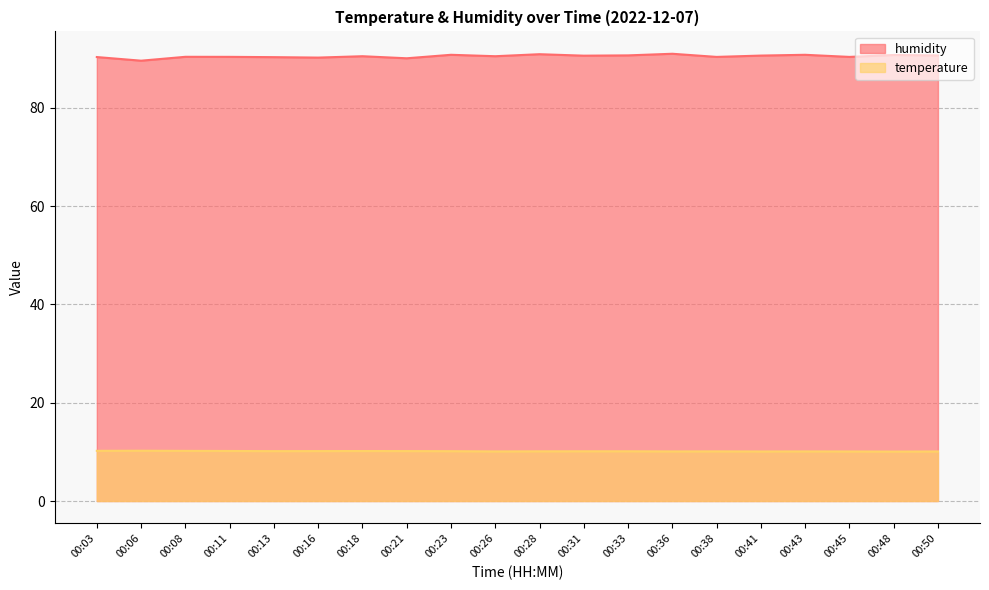

True or false: humidity and temperature cross at least once.

False